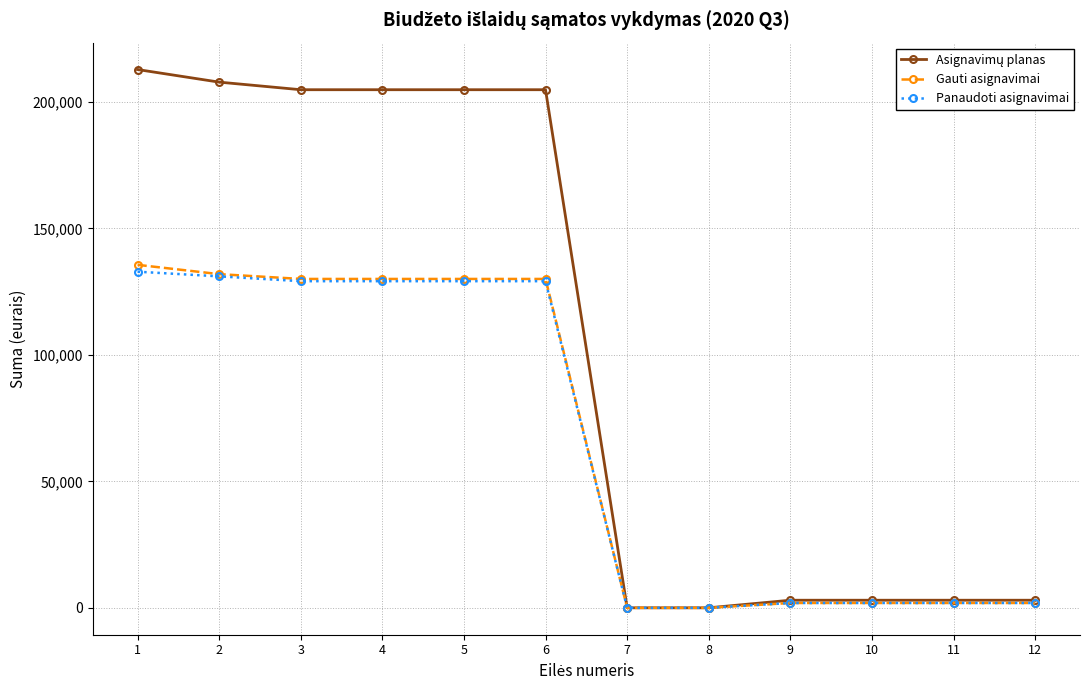

What is the value of the Panaudoti asignavimai point at the 1st from the left?

132868.2